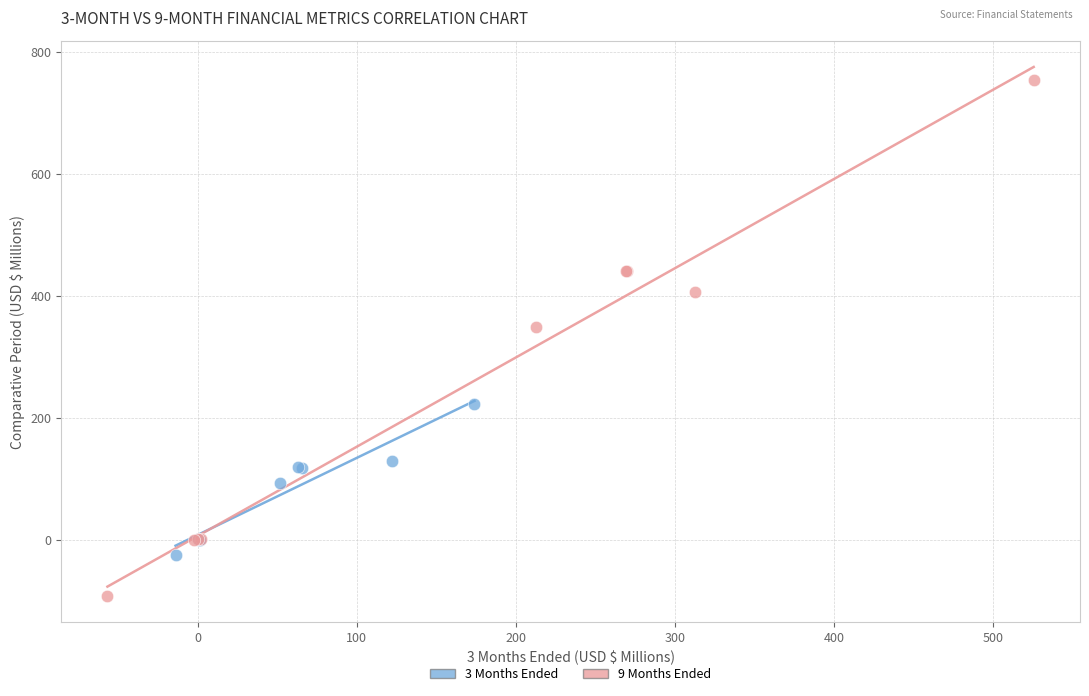

Which series contains the lowest Y value?

9 Months Ended